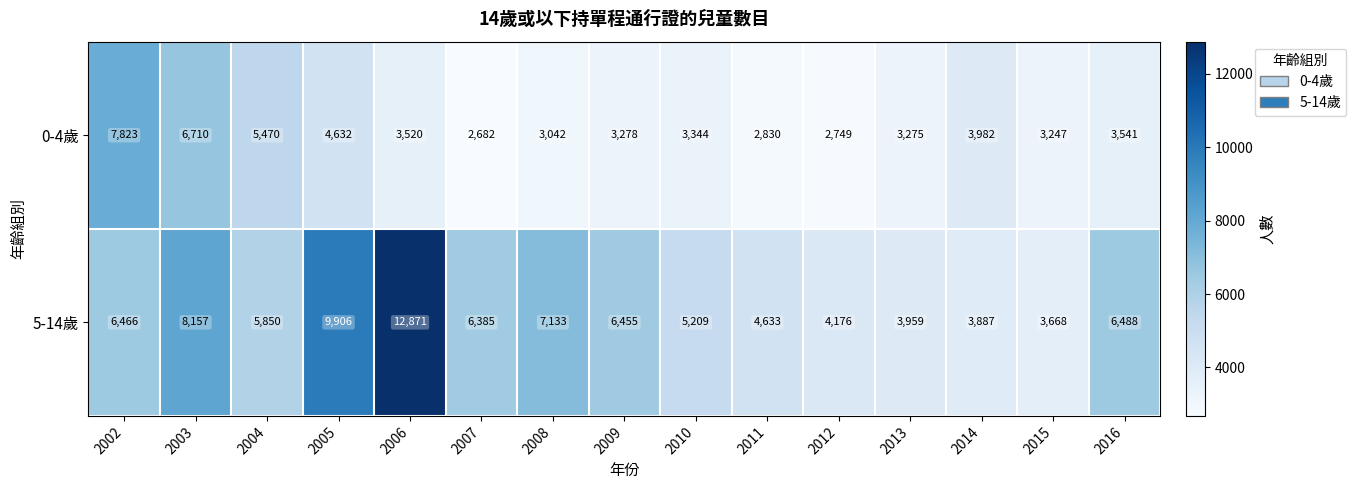

Is it true that 5-14歲 equals 8157 at 2003?

True